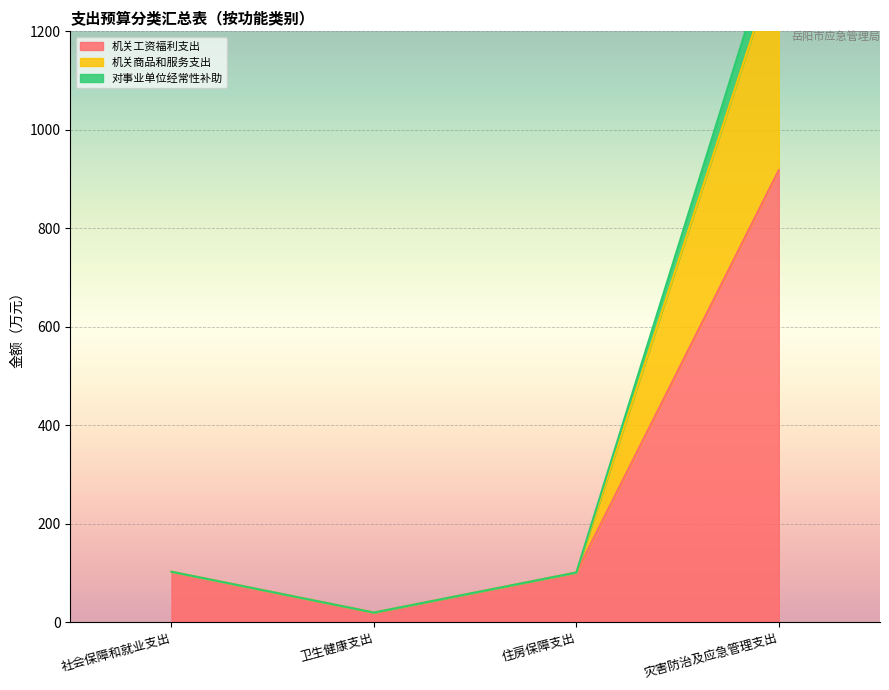

Which series changed the most between 社会保障和就业支出 and 灾害防治及应急管理支出?

机关商品和服务支出